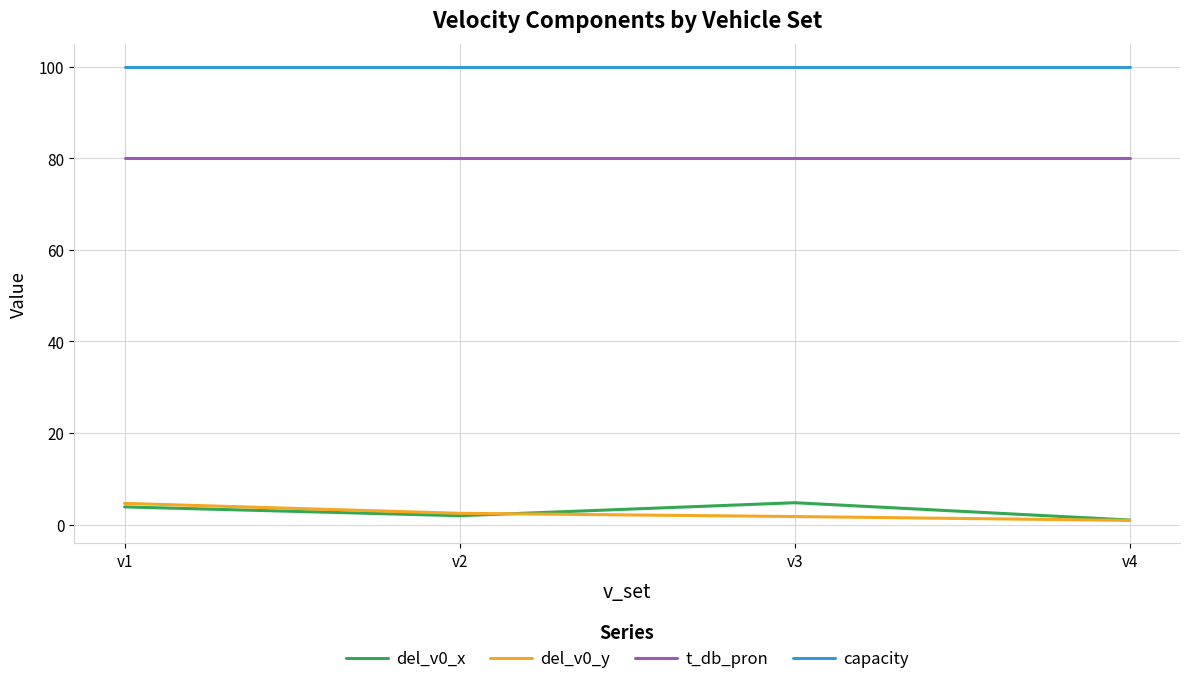

True or false: capacity and t_db_pron cross at least once.

False